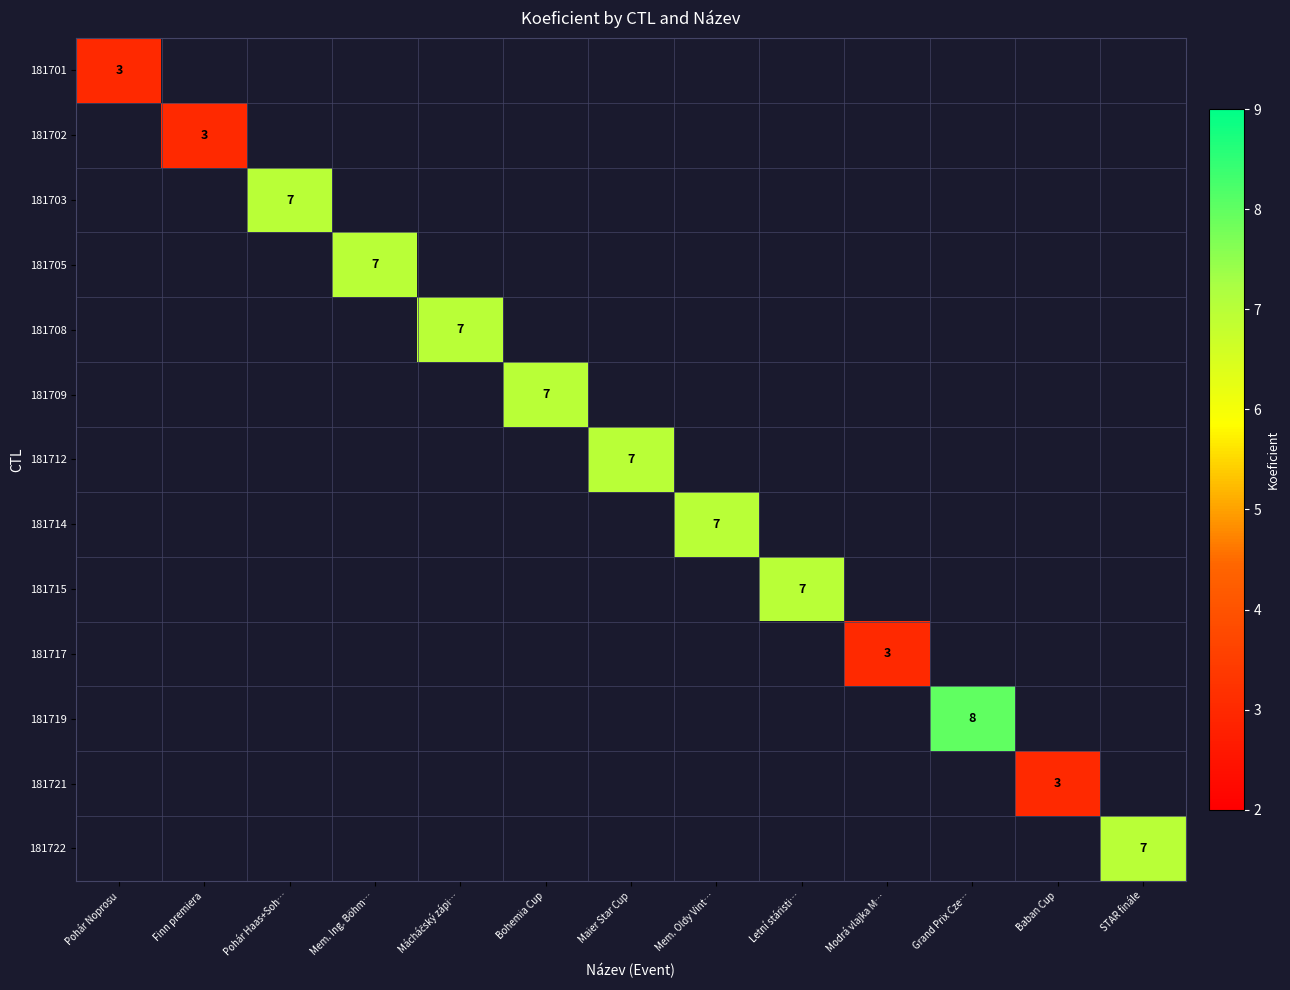

Is it true that 181709 equals 7 at Bohemia Cup?

True